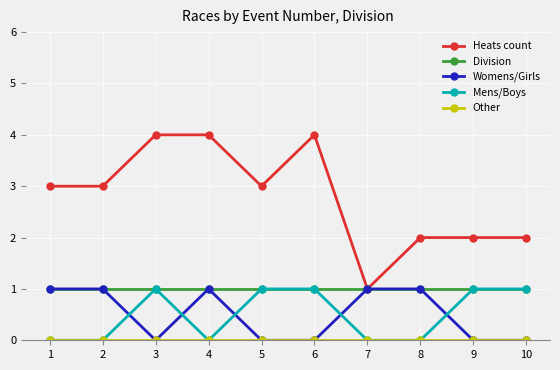

What is the maximum value for Heats count?

4